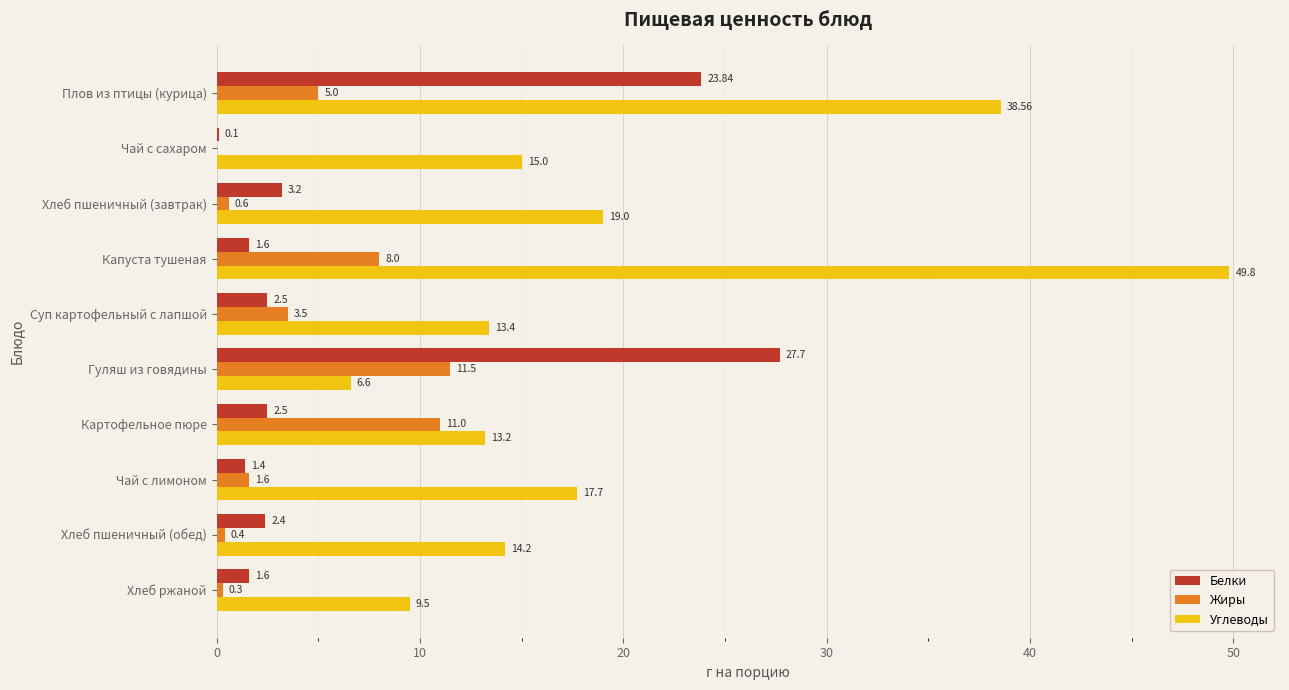

At which category does the chart reach its peak across all series?

Капуста тушеная